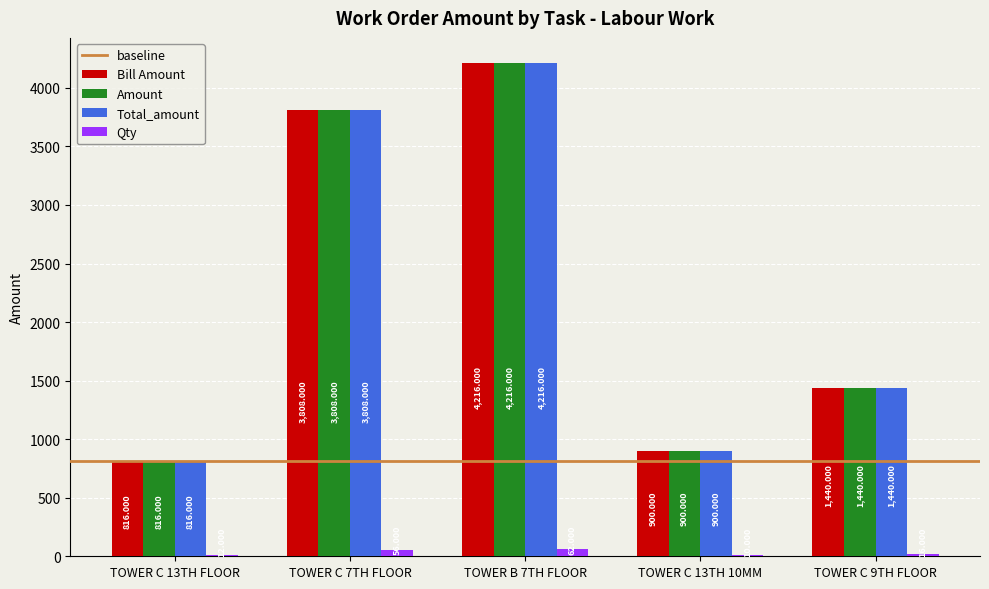

How many groups of bars are there?

5